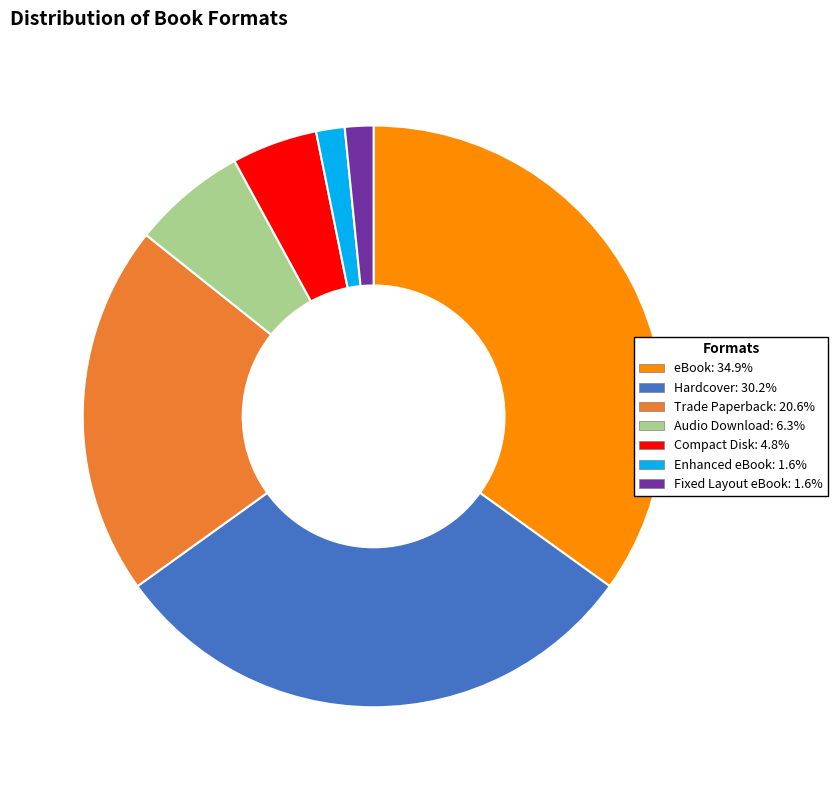

The Hardcover slice represents 30% of the pie. True or false?

True